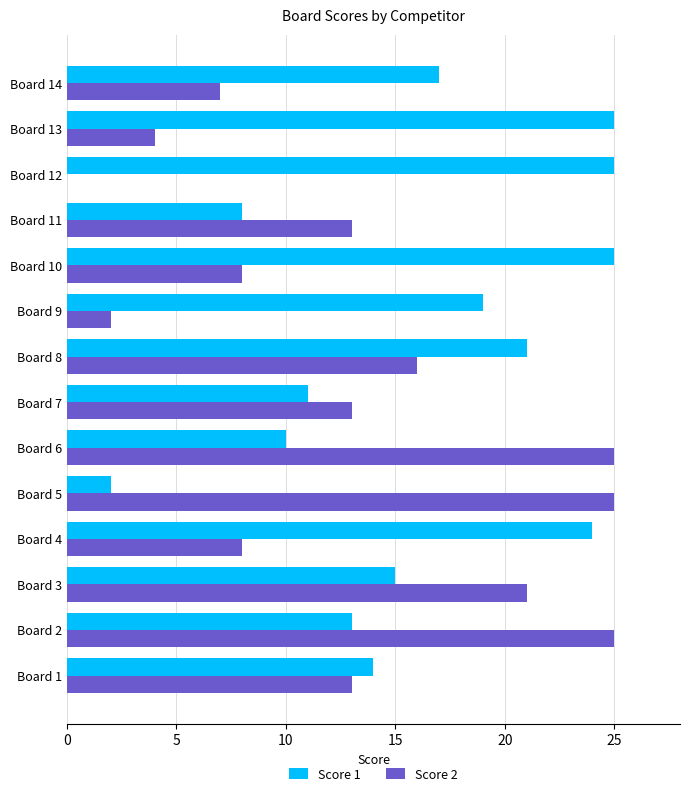

Which series has the largest total across all categories?

Score 1